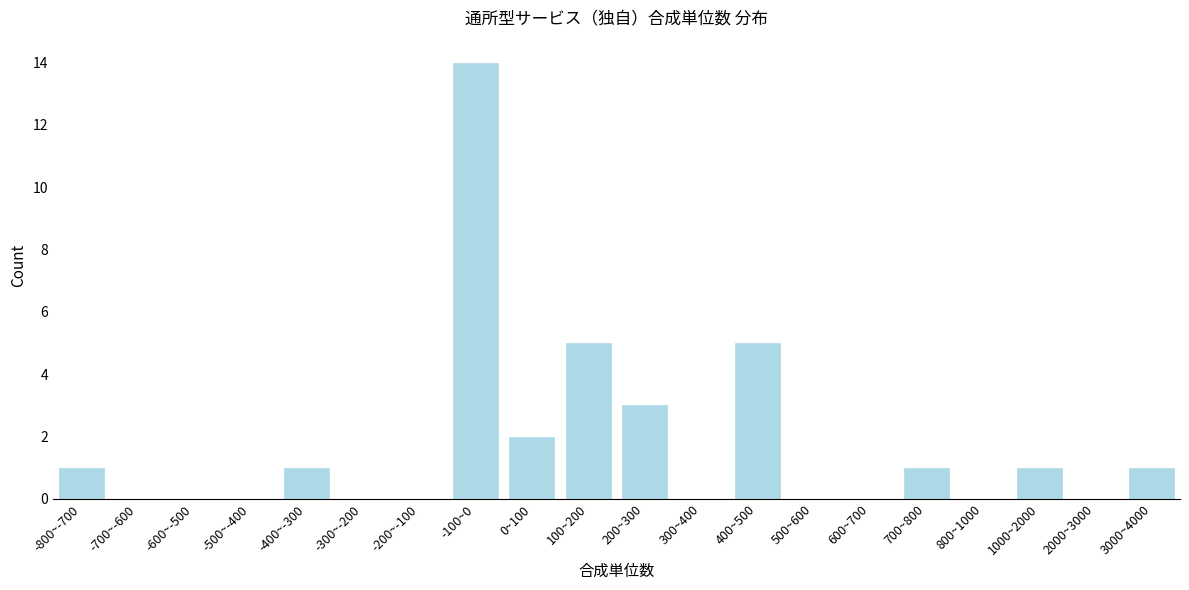

Reading left to right, list all the values displayed in this chart.

-800~-700=1	-700~-600=0	-600~-500=0	-500~-400=0	-400~-300=1	-300~-200=0	-200~-100=0	-100~0=14	0~100=2	100~200=5	200~300=3	300~400=0	400~500=5	500~600=0	600~700=0	700~800=1	800~1000=0	1000~2000=1	2000~3000=0	3000~4000=1